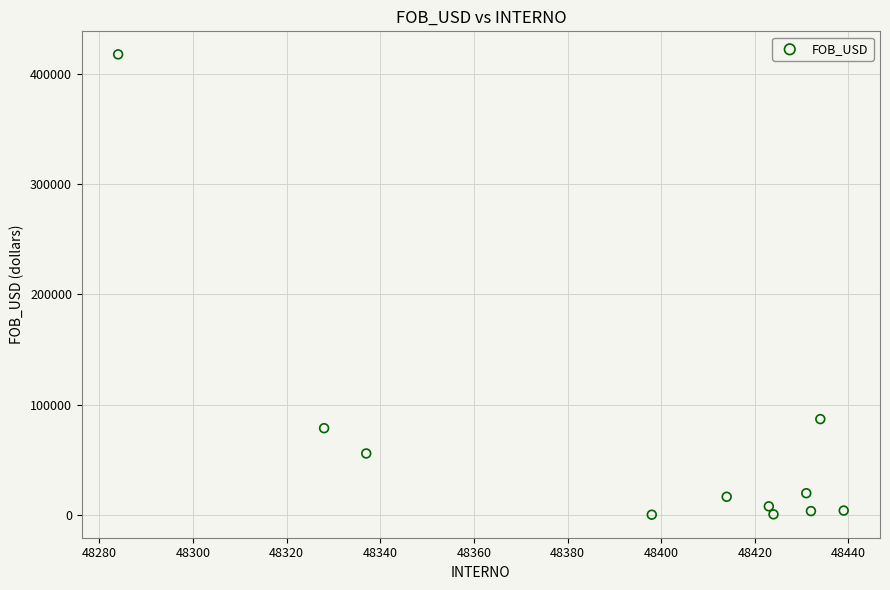

What is the average X value?

48394.9